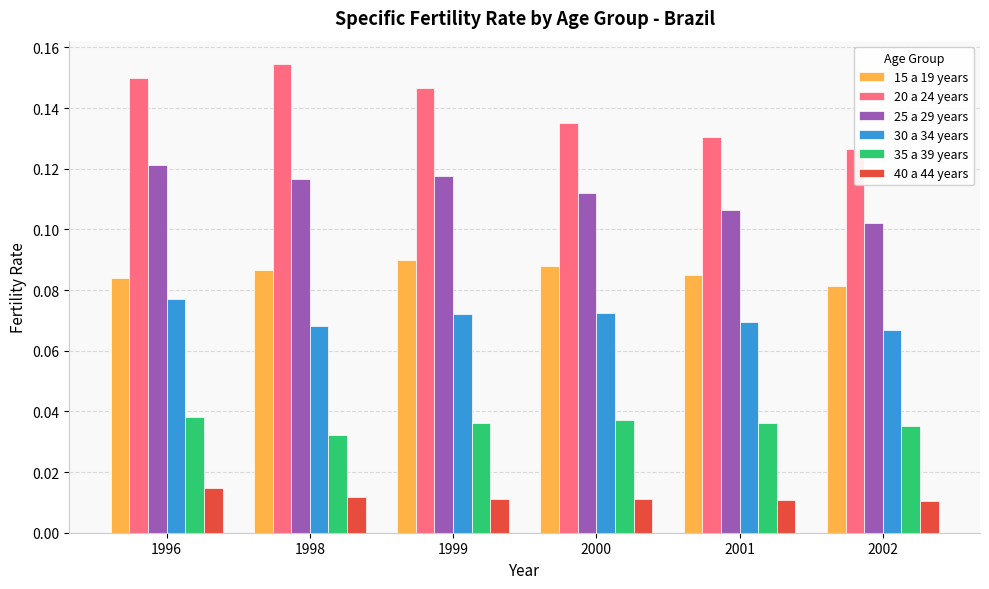

True or false: 20 a 24 years has a value of 0.1 at 1999.

True